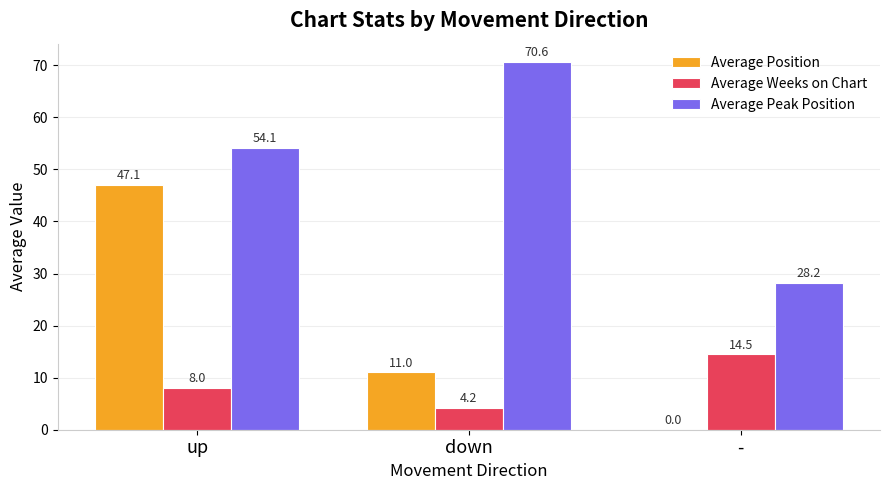

True or false: Average Position has a value of 0.0 at -.

True